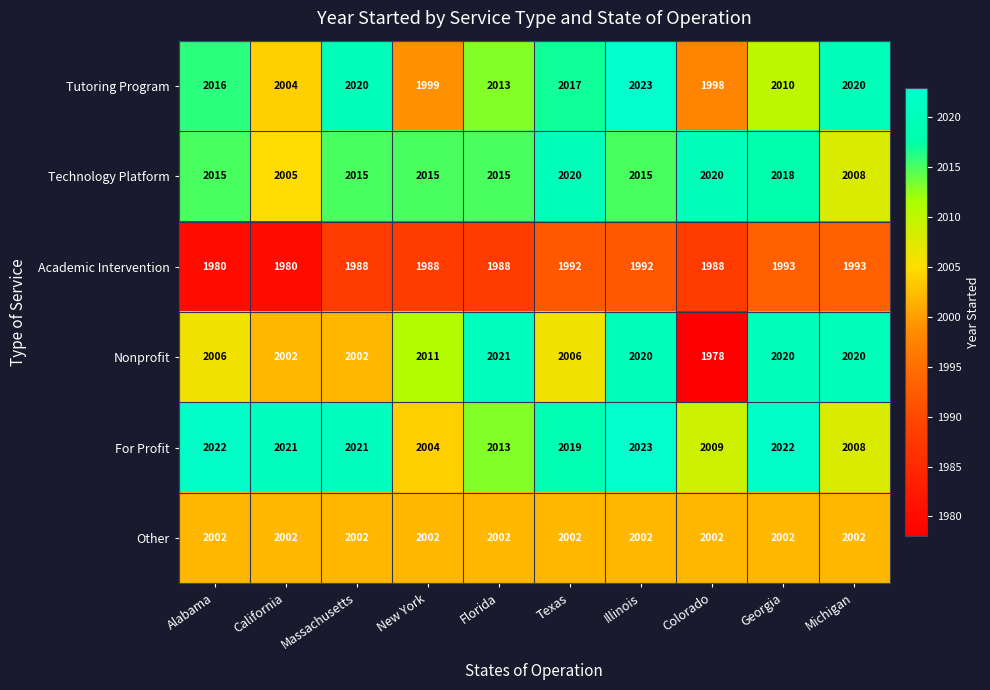

Which label corresponds to the smallest value in the chart?

Colorado